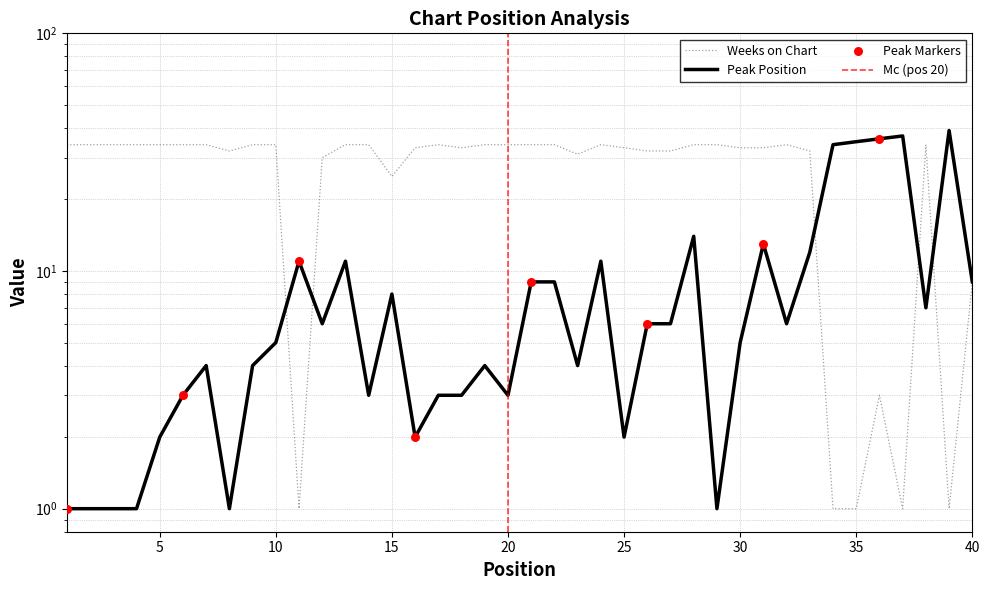

Which series reaches the minimum Y coordinate?

Peak Position